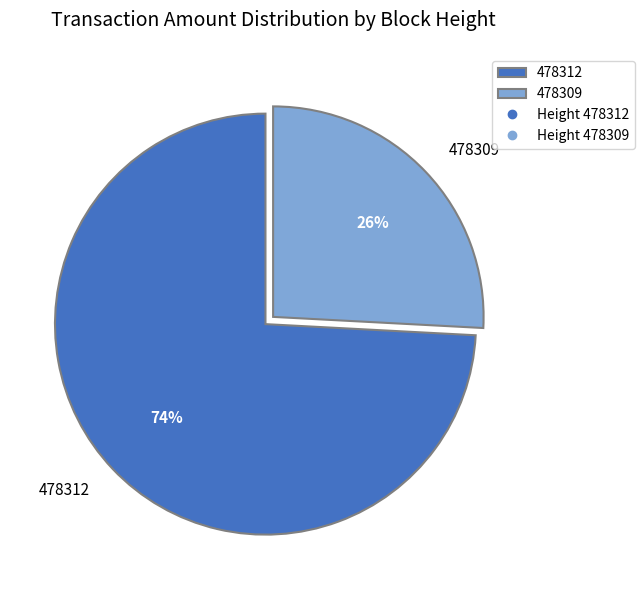

Which has a higher value, 478309 or 478312?

478312